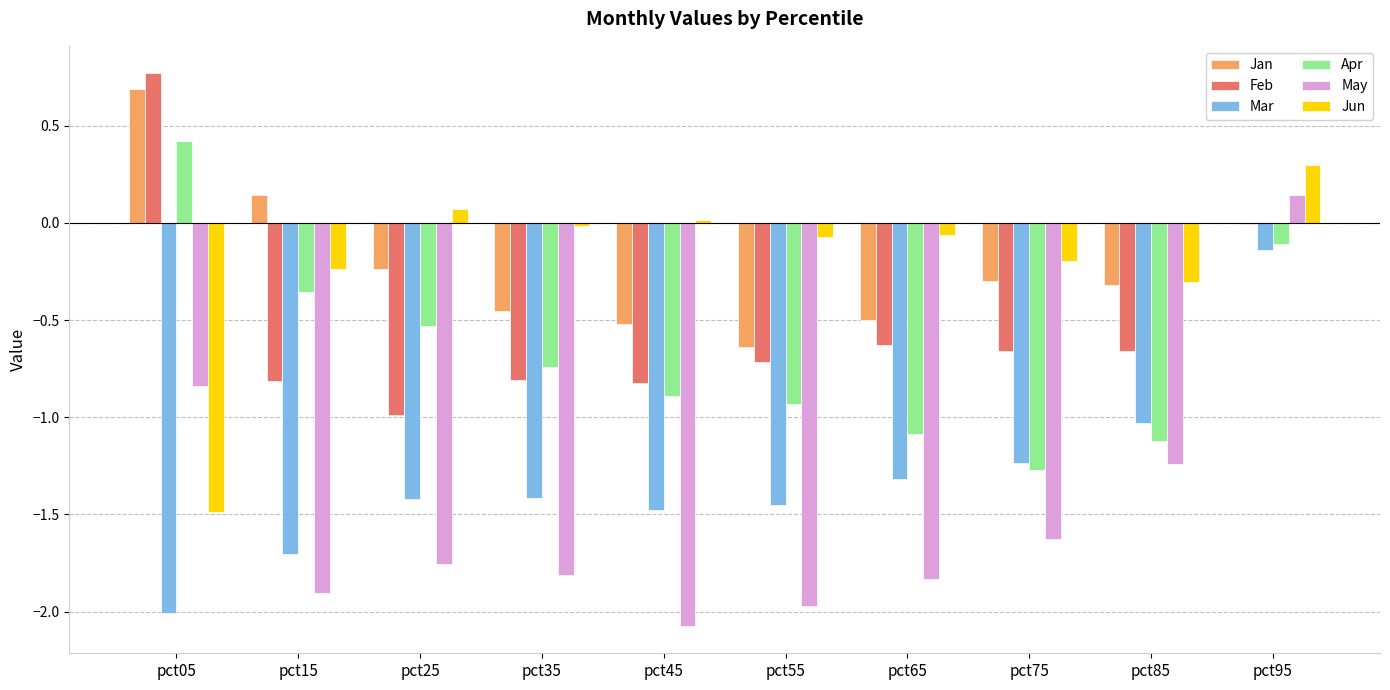

What is the sum of the Feb values at pct65 and pct75?

-1.3